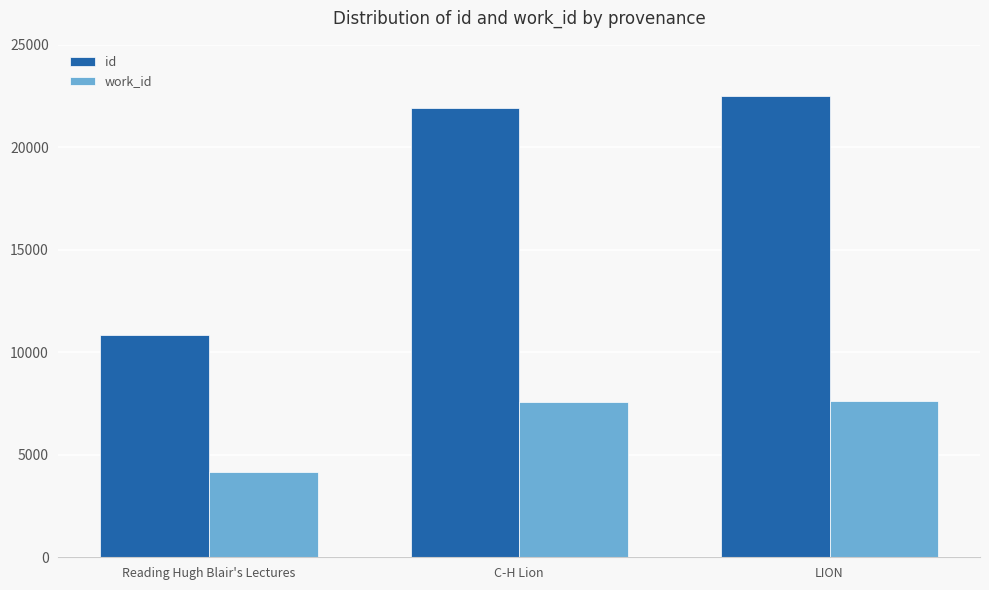

Which series has the widest spread of values?

id